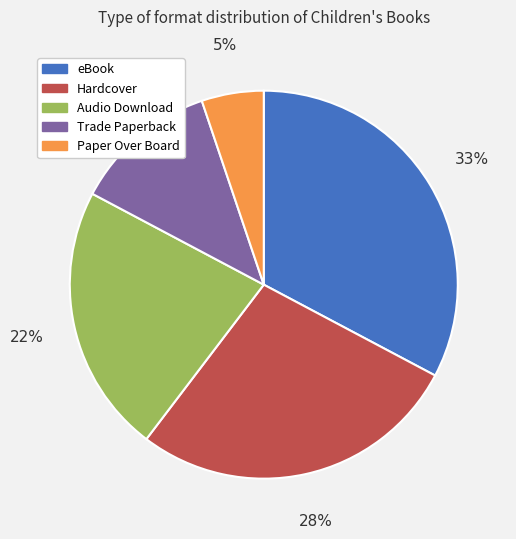

Count the number of slices in the pie.

5